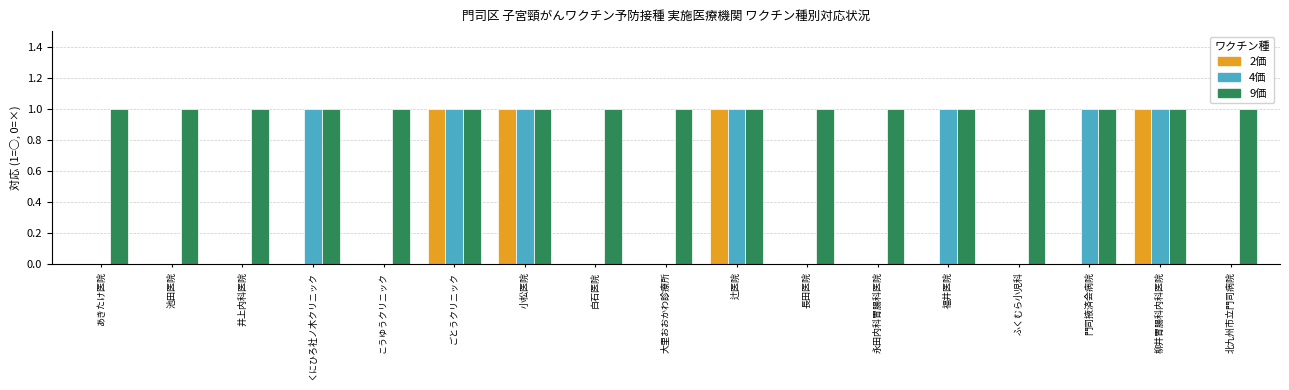

What is the sum of all 4価 values?

7